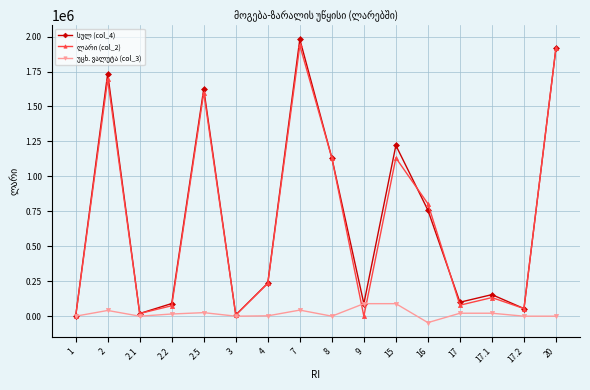

At which category does the chart reach its peak across all series?

7